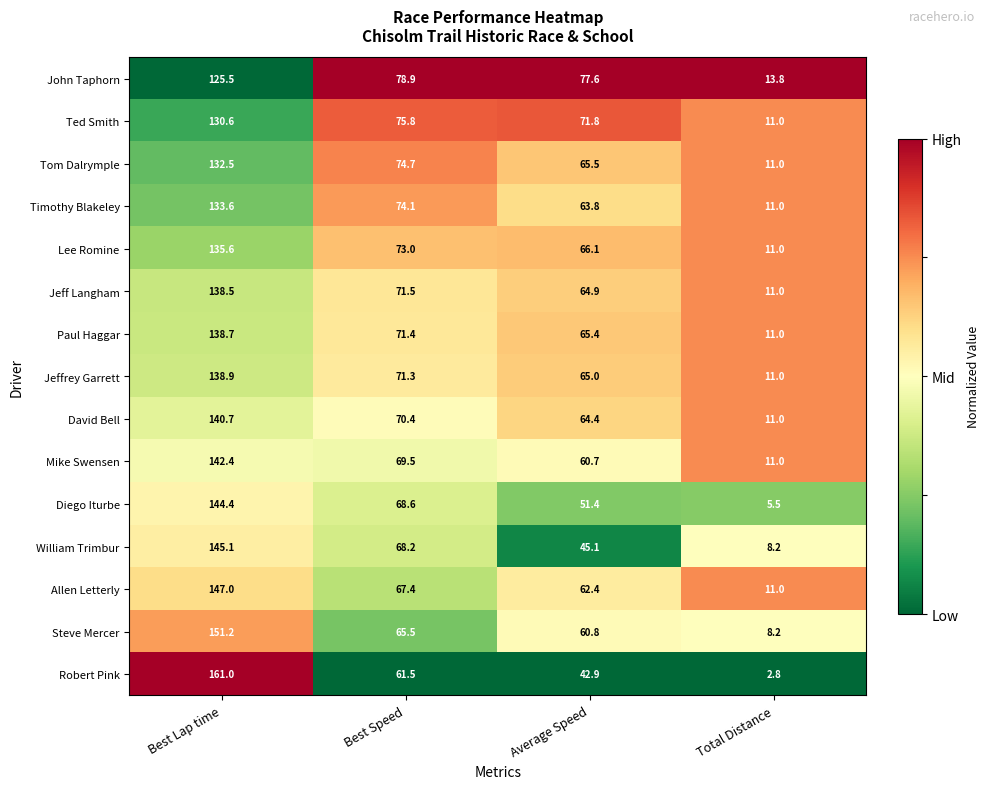

At Best Lap time, list the series in order from smallest to largest.

John Taphorn, Ted Smith, Tom Dalrymple, Timothy Blakeley, Lee Romine, Jeff Langham, Paul Haggar, Jeffrey Garrett, David Bell, Mike Swensen, Diego Iturbe, William Trimbur, Allen Letterly, Steve Mercer, Robert Pink